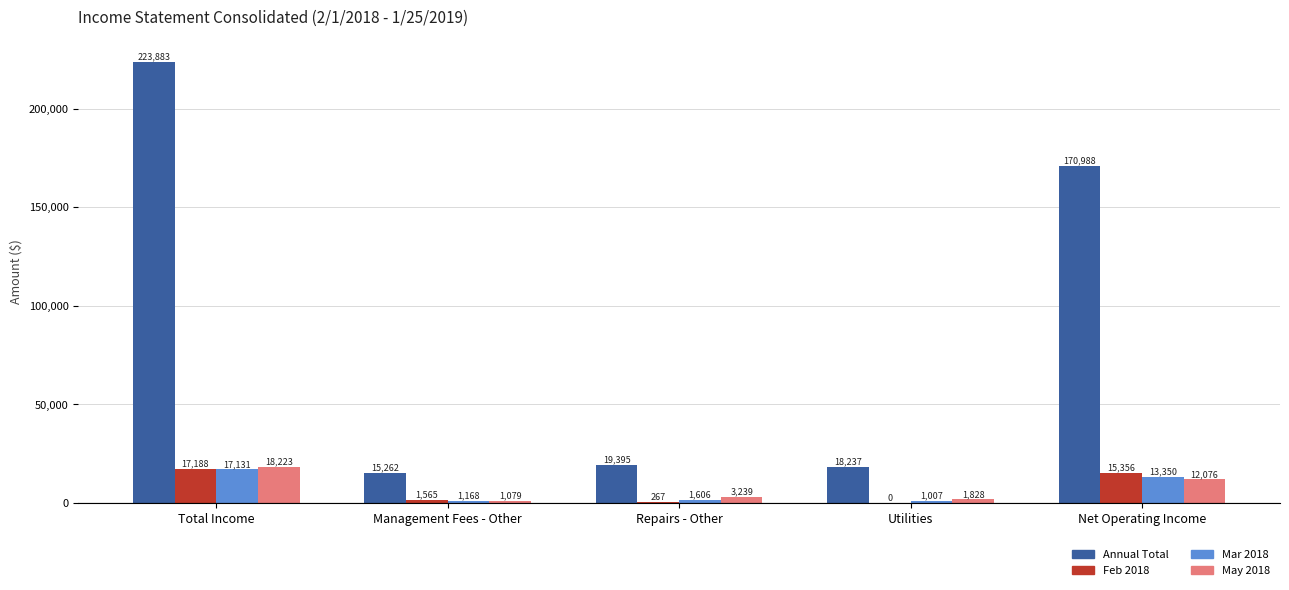

At which category does the chart reach its peak across all series?

Total Income